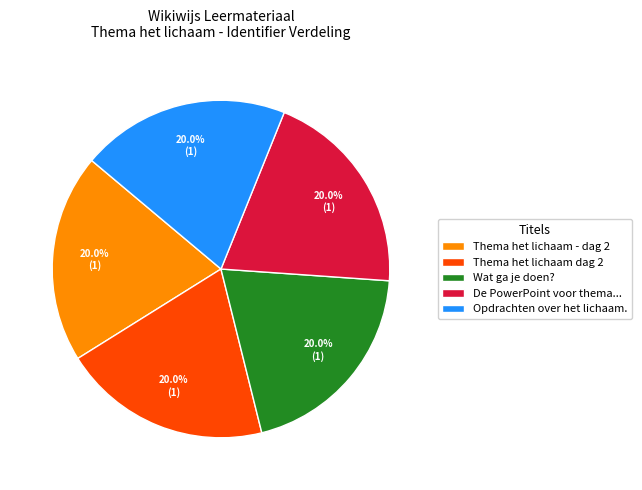

Does any single category account for the majority?

No